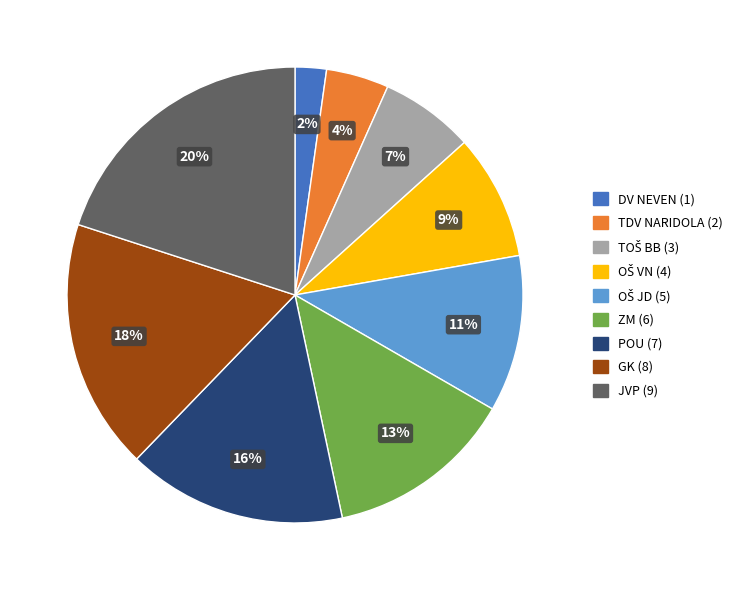

What percentage is the POU slice, to the nearest percent?

16%